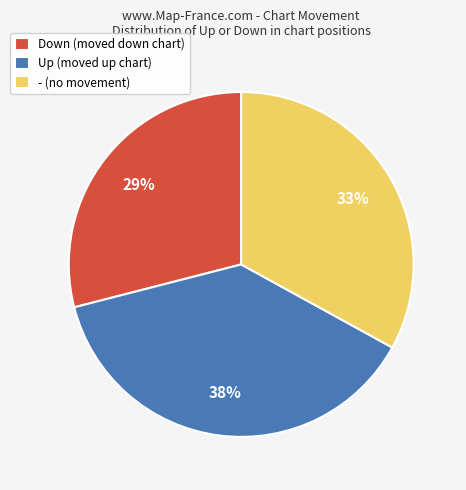

To the nearest percent, what is the difference between the largest and smallest slice percentages?

9%